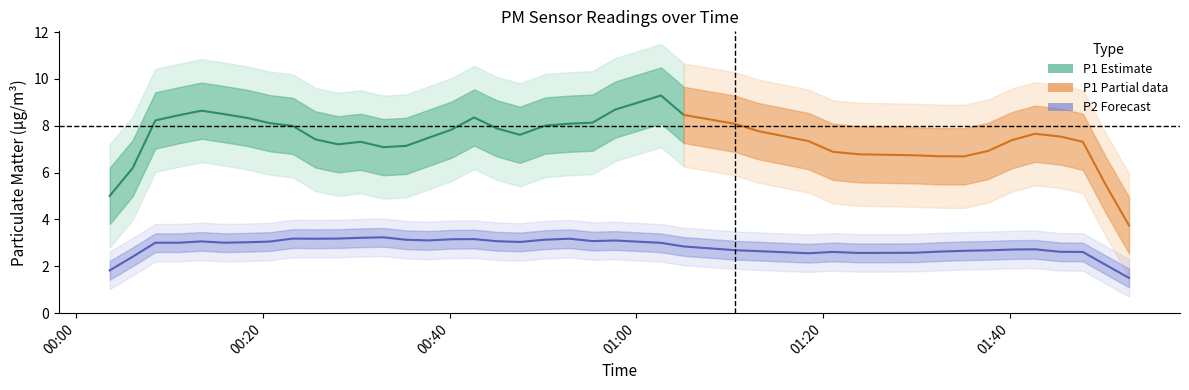

What is the total value across all series at 34?

8.9